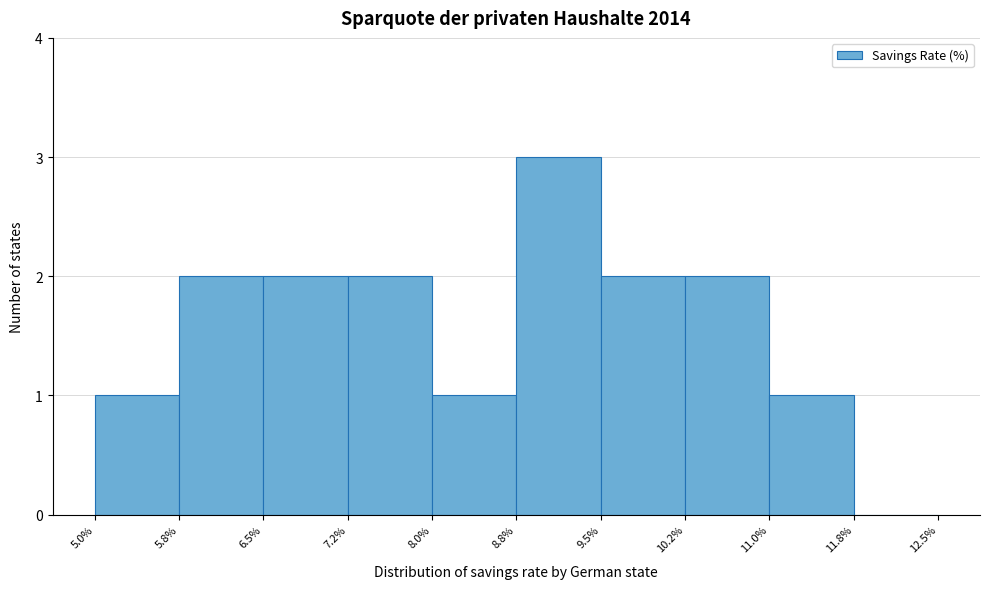

Reading left to right, list every bar in this chart as the range it spans on the x-axis followed by its height. The values are not printed on the chart, so give them approximately, as read against the axis.

5.0% to 5.8%: 1
5.8% to 6.5%: 2
6.5% to 7.2%: 2
7.2% to 8.0%: 2
8.0% to 8.8%: 1
8.8% to 9.5%: 3
9.5% to 10.2%: 2
10.2% to 11.0%: 2
11.0% to 11.8%: 1
11.8% to 12.5%: 0